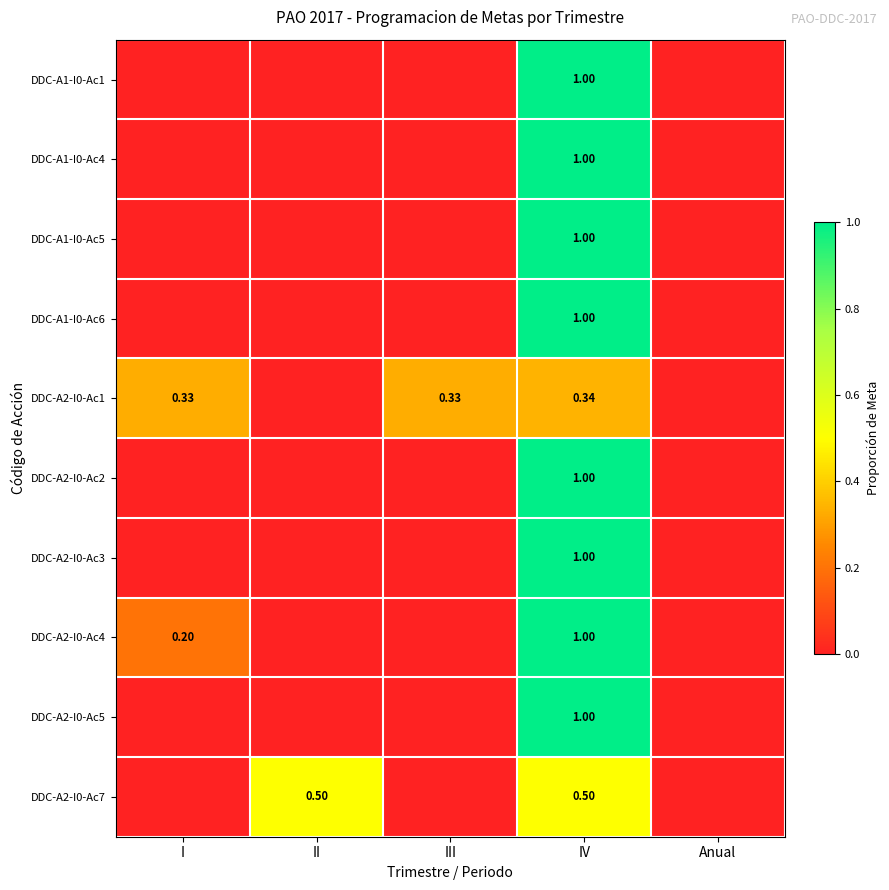

The value of DDC-A1-I0-Ac1 at III is 0.0. True or false?

True